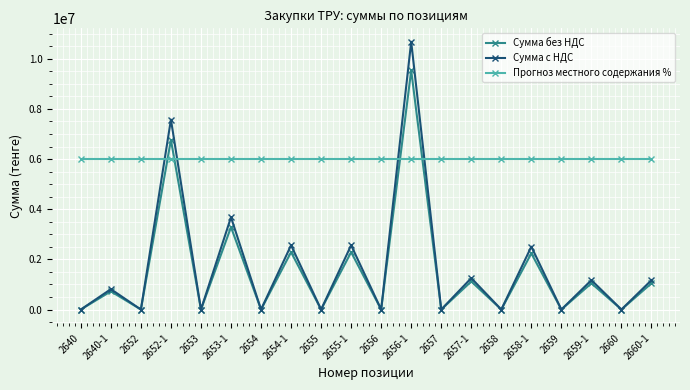

Reading right to left, extract all data points from this chart.

Сумма без НДС: 2660-1=1045500	2660=0	2659-1=1045500	2659=0	2658-1=2238600	2658=0	2657-1=1119300	2657=0	2656-1=9536805	2656=0	2655-1=2287800	2655=0	2654-1=2287800	2654=0	2653-1=3285822	2653=0	2652-1=6765000	2652=0	2640-1=725400	2640=0
Сумма с НДС: 2660-1=1170960	2660=0	2659-1=1170960	2659=0	2658-1=2507232	2658=0	2657-1=1253616	2657=0	2656-1=10681221	2656=0	2655-1=2562336	2655=0	2654-1=2562336	2654=0	2653-1=3680120	2653=0	2652-1=7576800	2652=0	2640-1=812448	2640=0
Прогноз местного содержания %: 2660-1=6000000	2660=6000000	2659-1=6000000	2659=6000000	2658-1=6000000	2658=6000000	2657-1=6000000	2657=6000000	2656-1=6000000	2656=6000000	2655-1=6000000	2655=6000000	2654-1=6000000	2654=6000000	2653-1=6000000	2653=6000000	2652-1=6000000	2652=6000000	2640-1=6000000	2640=6000000